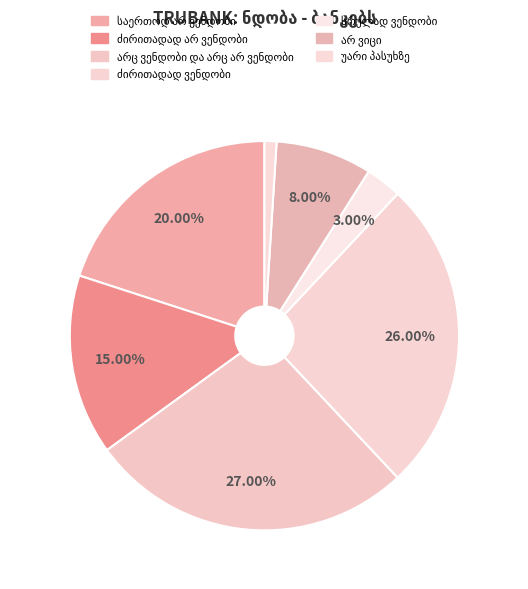

What portion of the pie excludes არ ვიცი?

92.0%